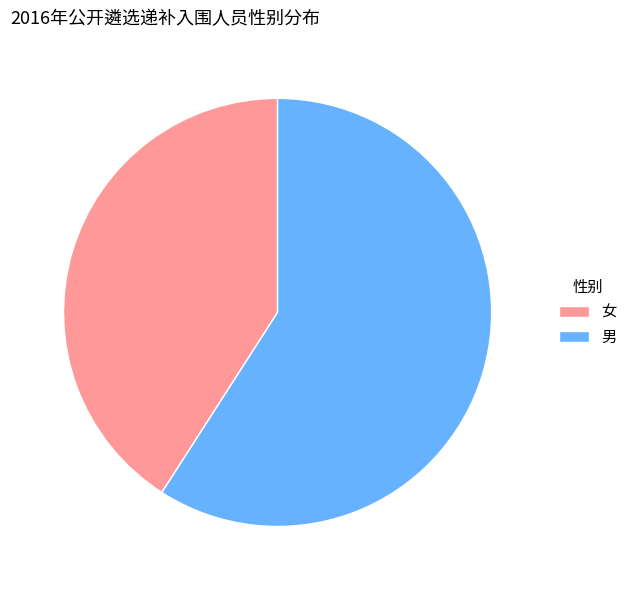

The 男 slice represents 48% of the pie. True or false?

False